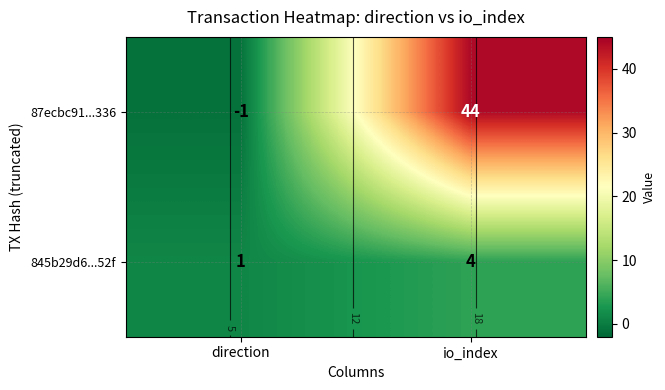

How many series are shown in this chart?

2